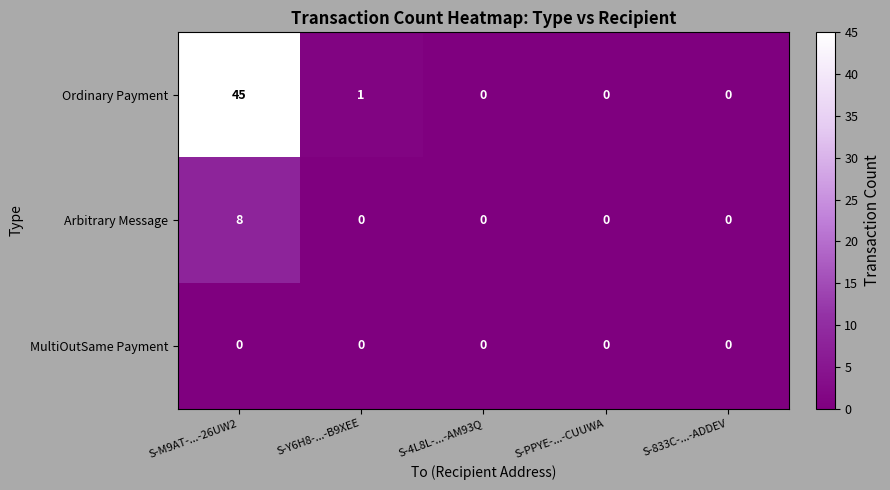

How many Arbitrary Message values are between 0 and 1?

4